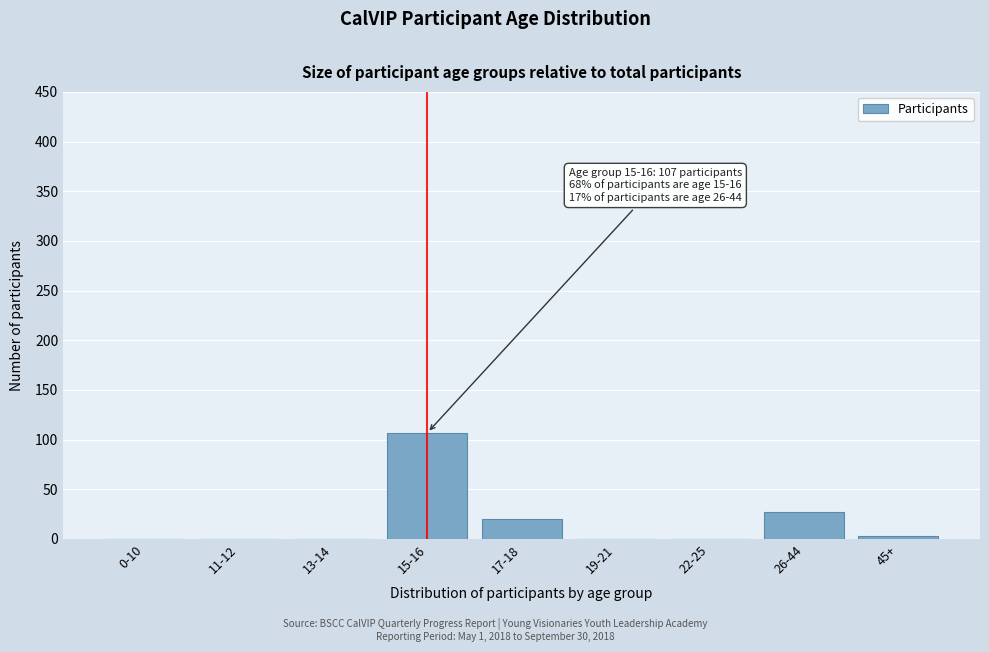

Reading left to right, what are all the values shown in this chart?

0-10=0	11-12=0	13-14=0	15-16=107	17-18=20	19-21=0	22-25=0	26-44=27	45+=3